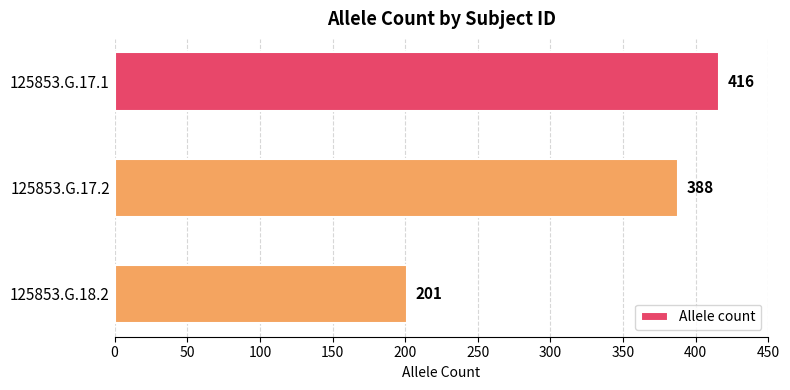

What is the sum of the values at 125853.G.18.2 and 125853.G.17.1?

617